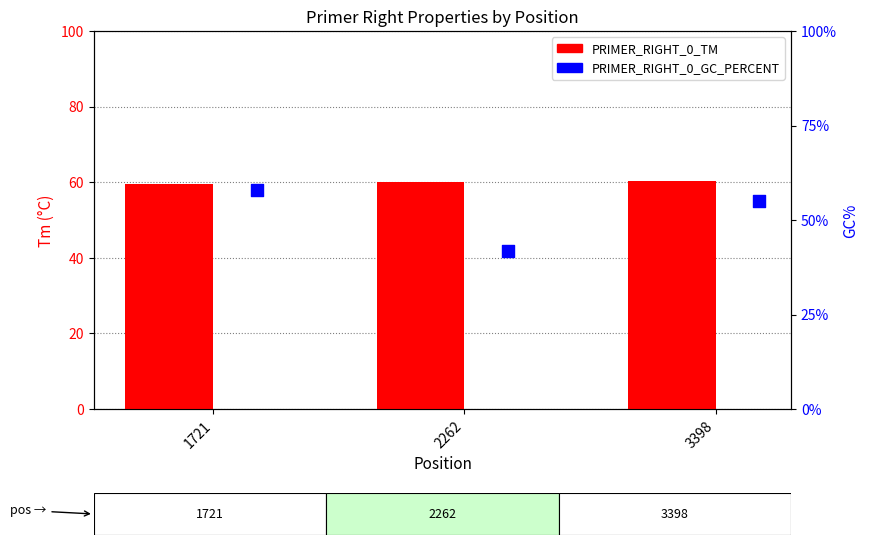

Is the value of PRIMER_RIGHT_0_TM at 3398 greater than the value of PRIMER_RIGHT_0_GC_PERCENT at 3398?

Yes